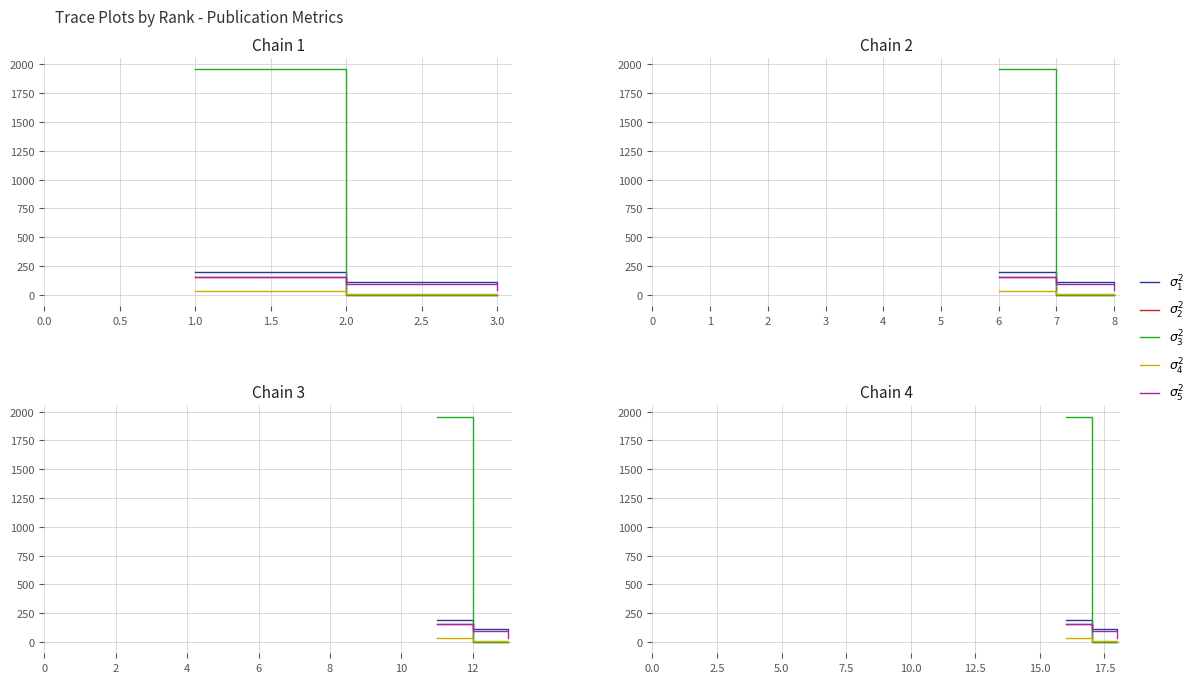

What is the value of the Total Cites (3years) point at the 1st from the left?

1957